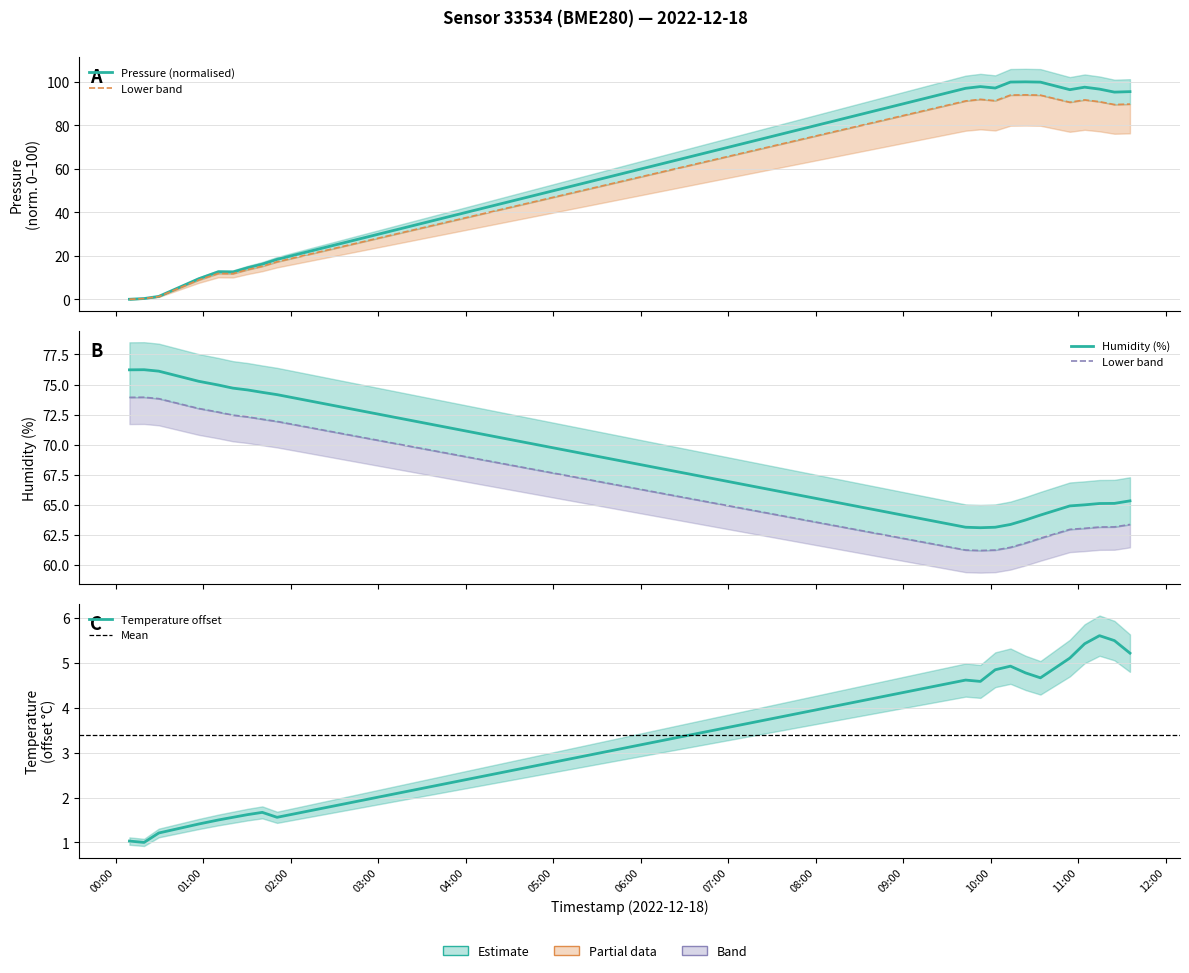

True or false: temperature and humidity intersect in this chart.

False